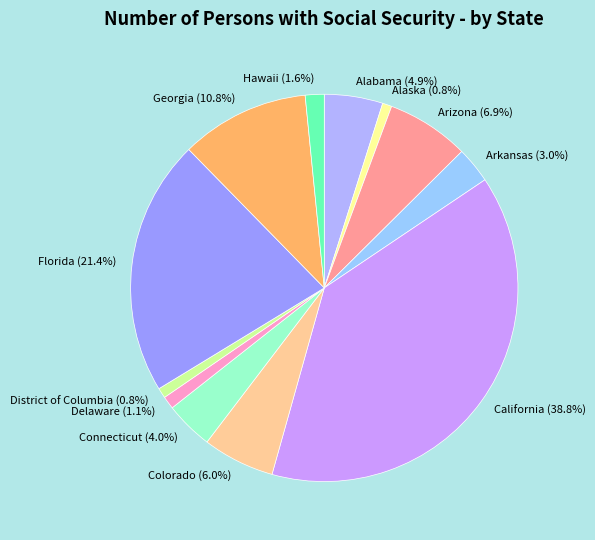

What percentage is NOT represented by Colorado?

94.0%